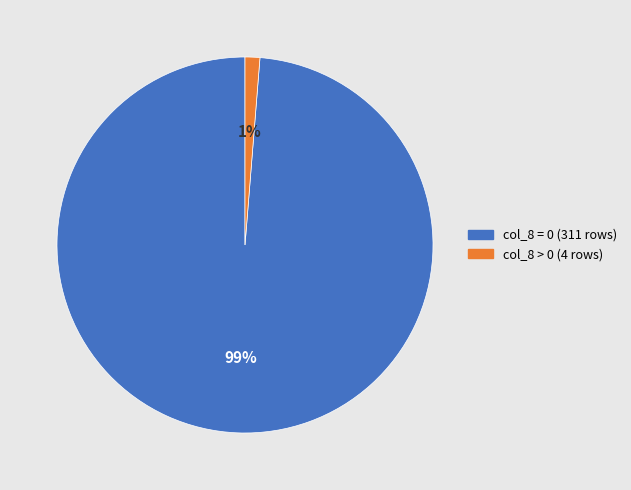

To the nearest percent, what is the average slice percentage?

50%